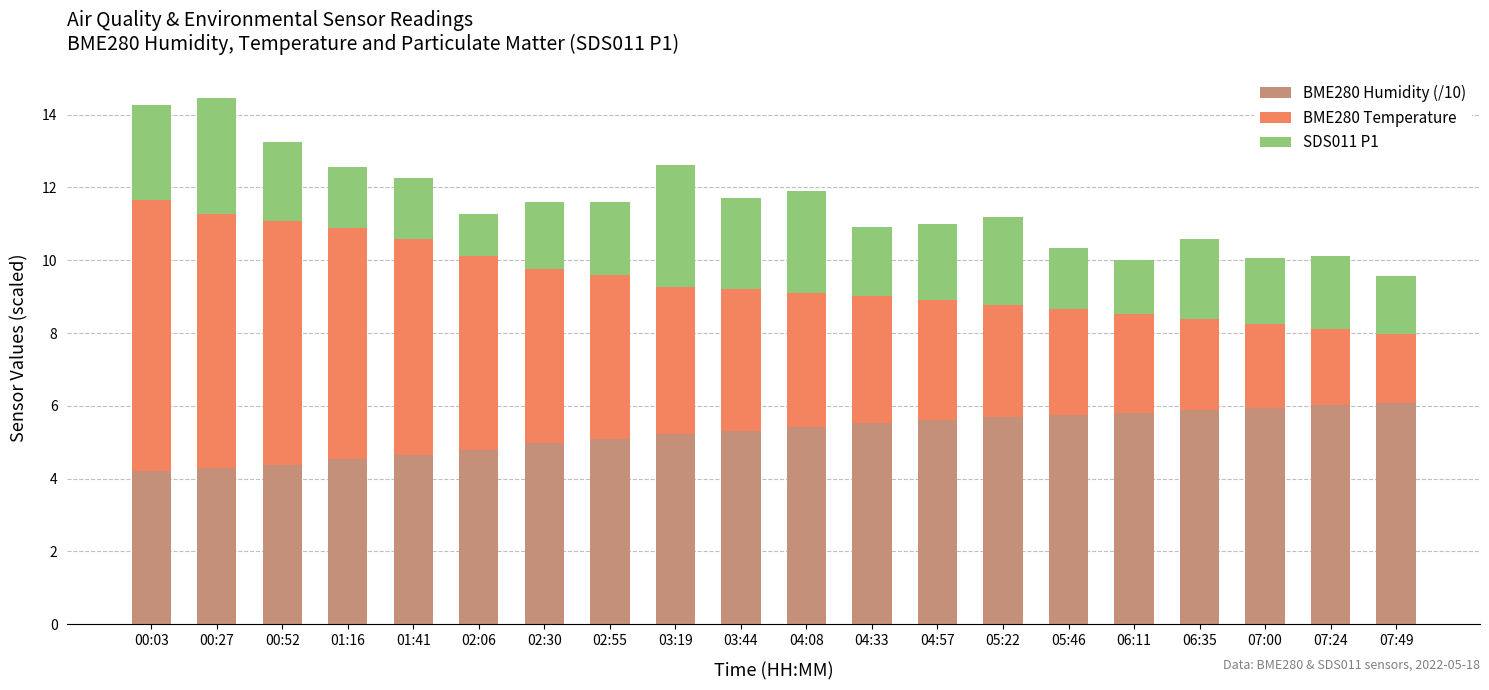

What is the highest value of the BME280 Humidity (/10) series?

6.1